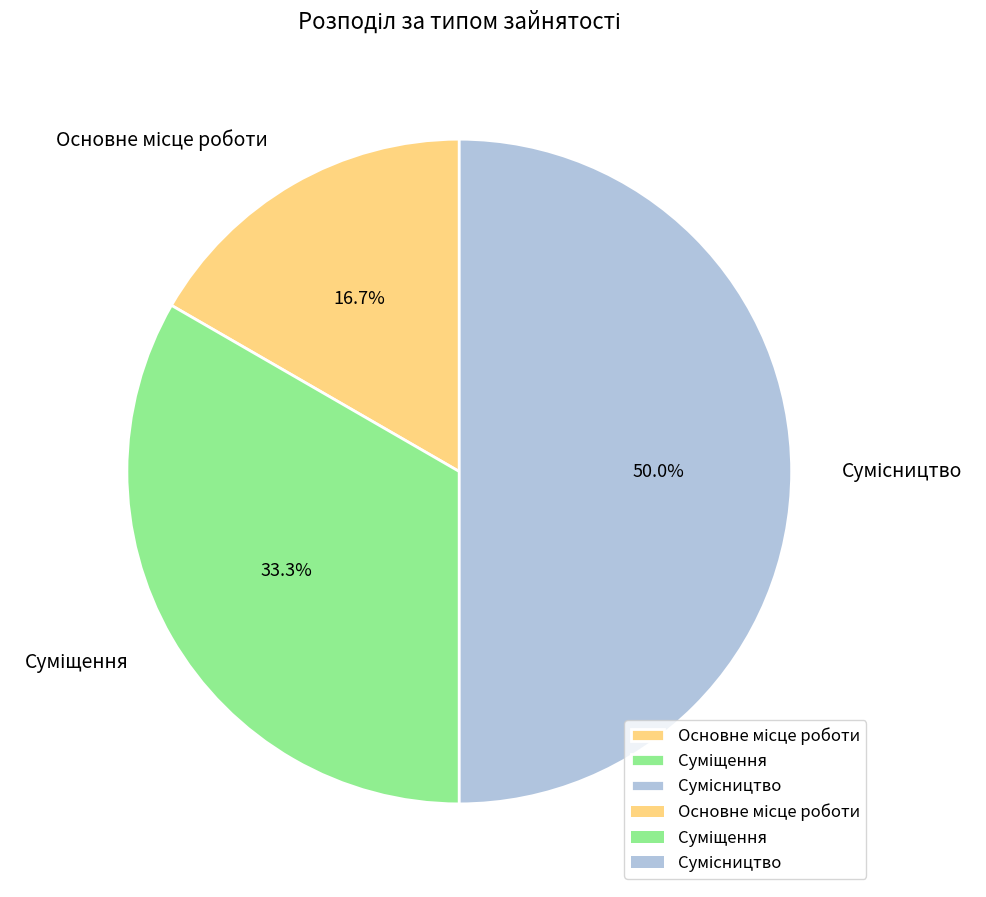

Is the sum of Суміщення and Основне місце роботи greater than half?

No